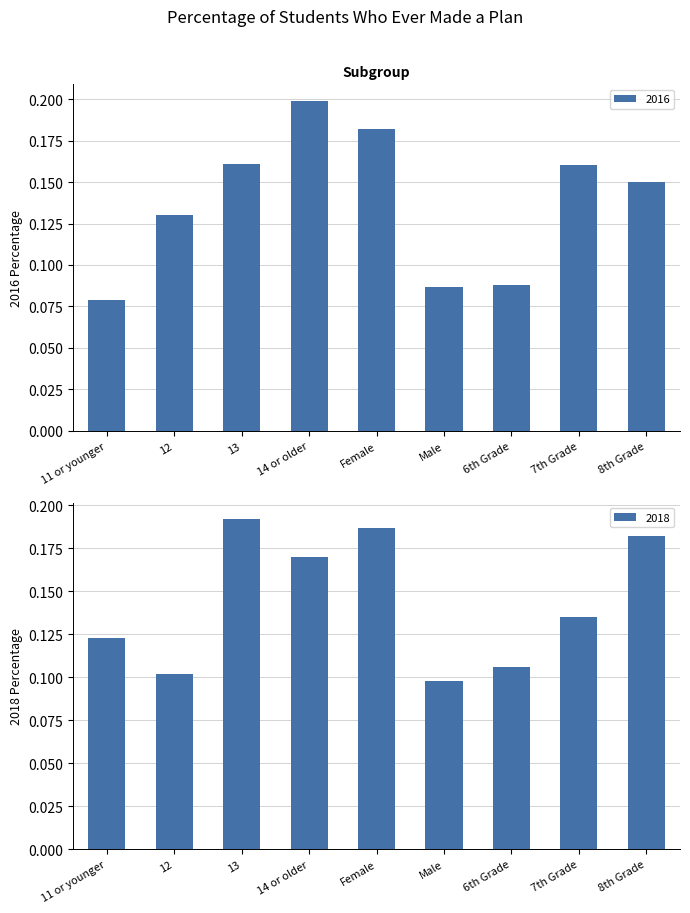

What is the sum of all 2016 values?

1.2